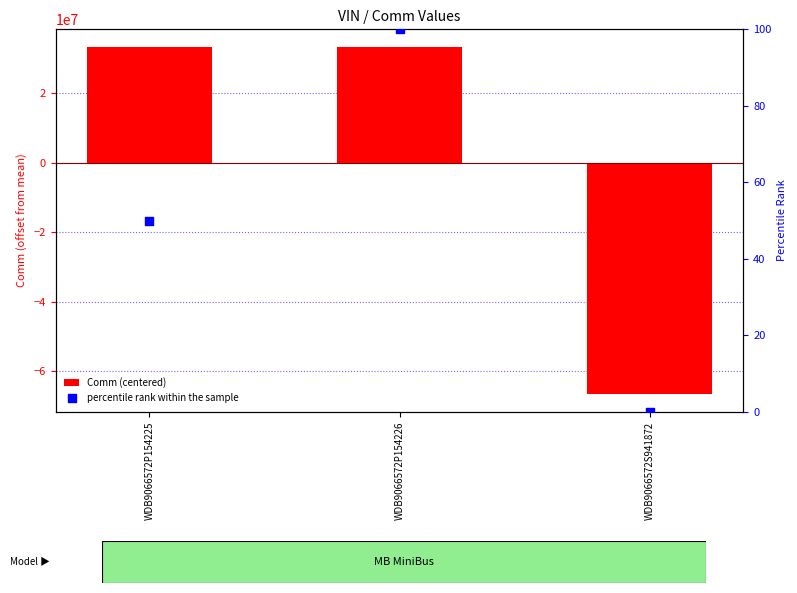

Which series has the largest total across all categories?

percentile rank within the sample